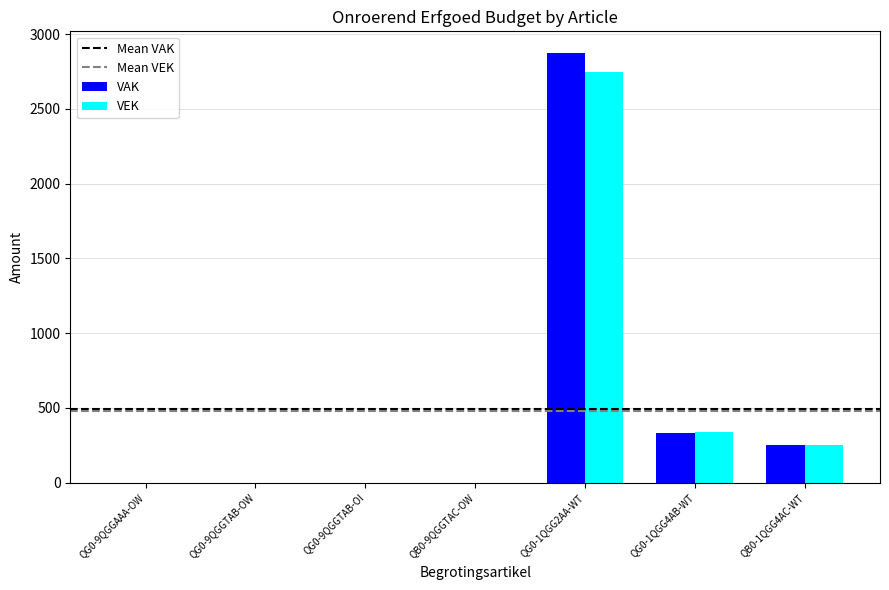

At which label is VAK closest to 1437?

QG0-1QGG4AB-WT